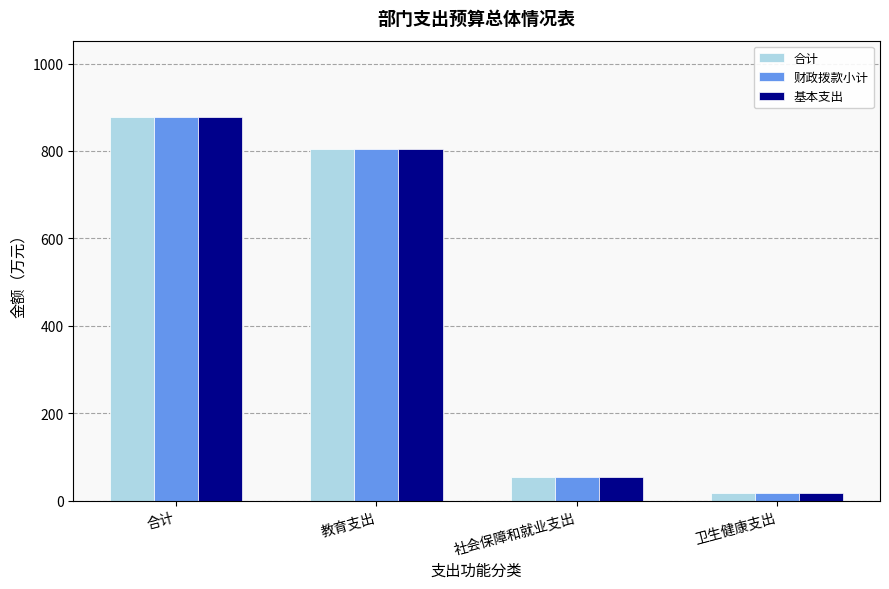

Reading right to left, list all the values displayed in this chart.

合计: 卫生健康支出=17.5	社会保障和就业支出=55.1	教育支出=804.3	合计=876.9
财政拨款小计: 卫生健康支出=17.5	社会保障和就业支出=55.1	教育支出=804.3	合计=876.9
基本支出: 卫生健康支出=17.5	社会保障和就业支出=55.1	教育支出=804.3	合计=876.9